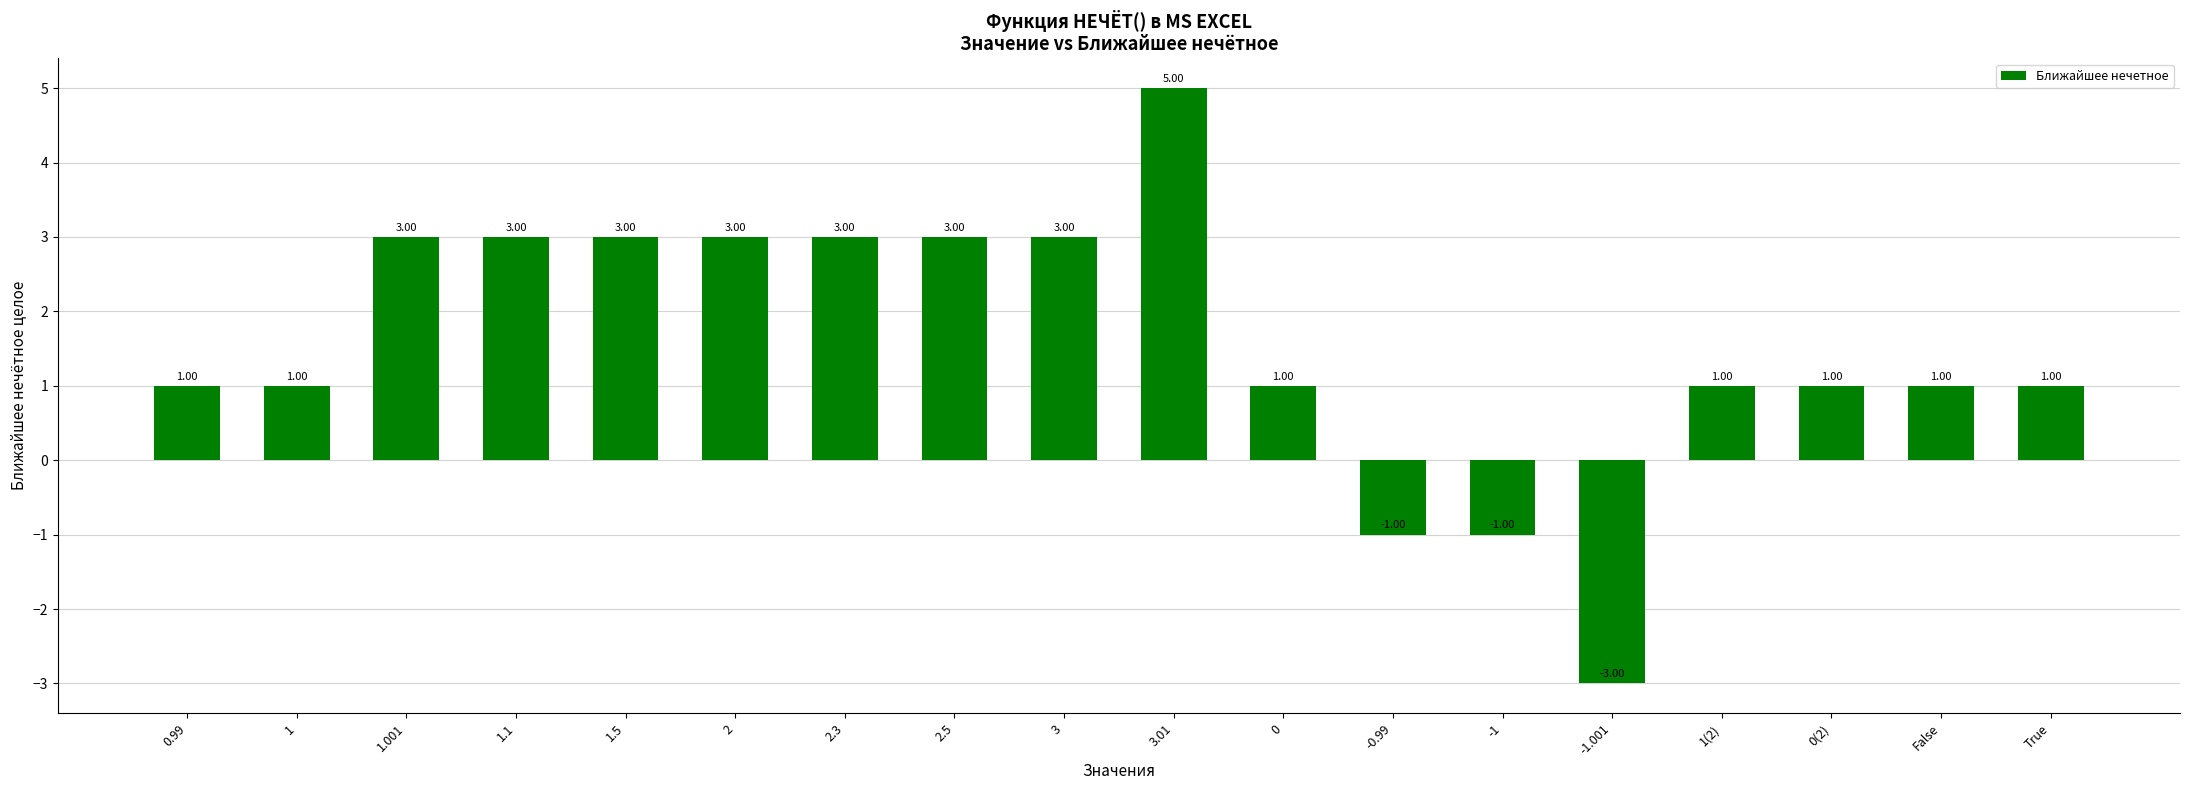

What is the label of the 15th bar from the left?

1(2)